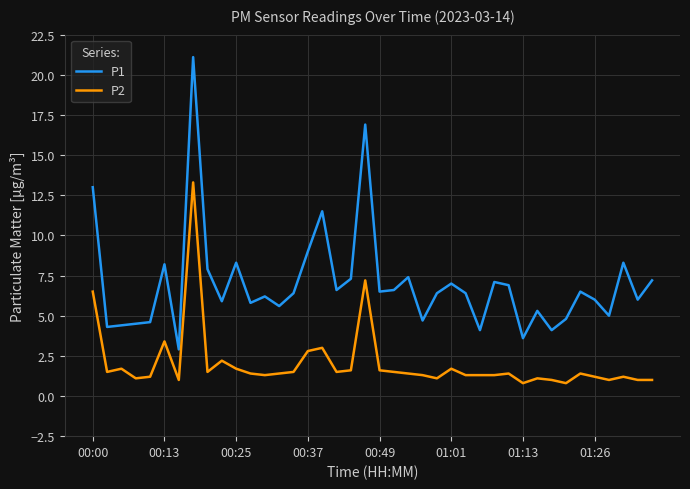

What are all the series names shown in the legend?

P1, P2